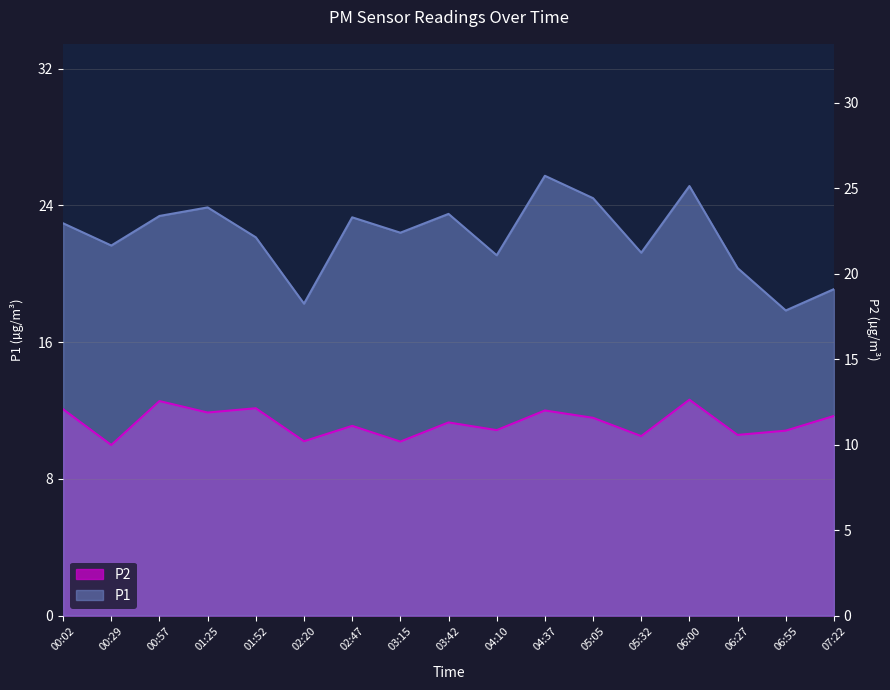

Which series has the largest total across all categories?

P1